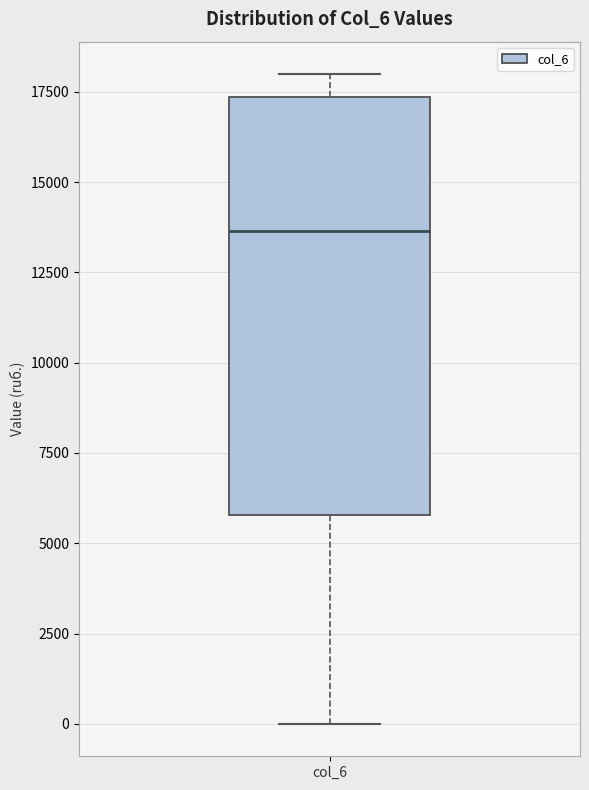

Transcribe this box plot: give where the median line is, the range the box spans, and where the two whiskers end, as read against the y-axis. The values are not printed on the chart, so give them approximately, as read against the axis.

median 13500, box 6000 to 17500, whiskers 0 to 18000